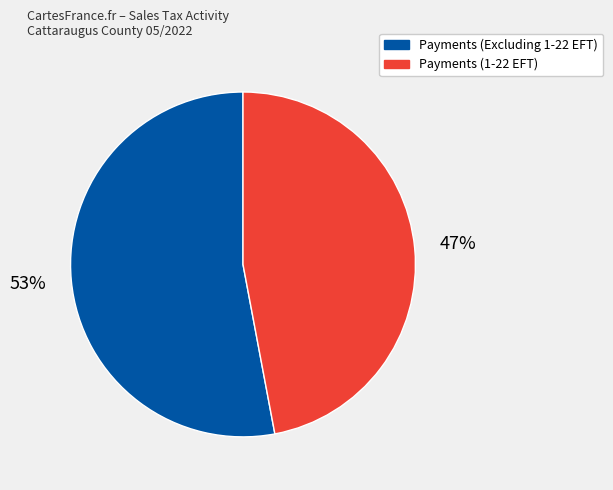

How many segments does this pie chart have?

2